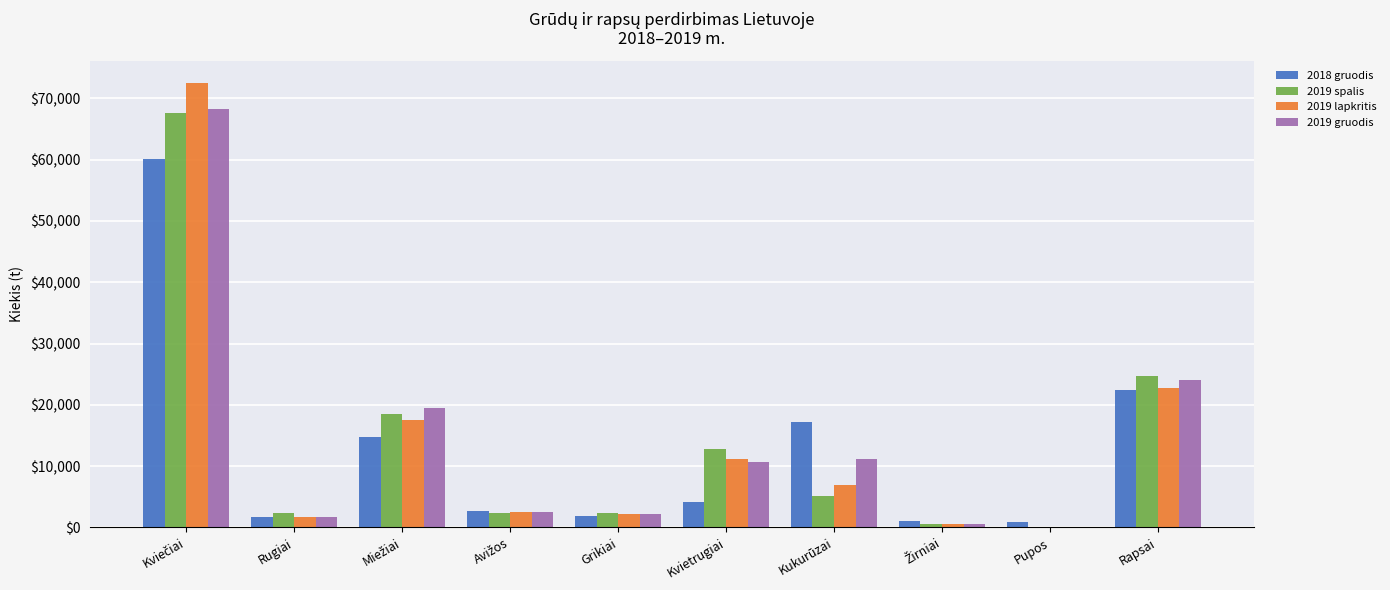

What is the greatest value displayed?

72469.6